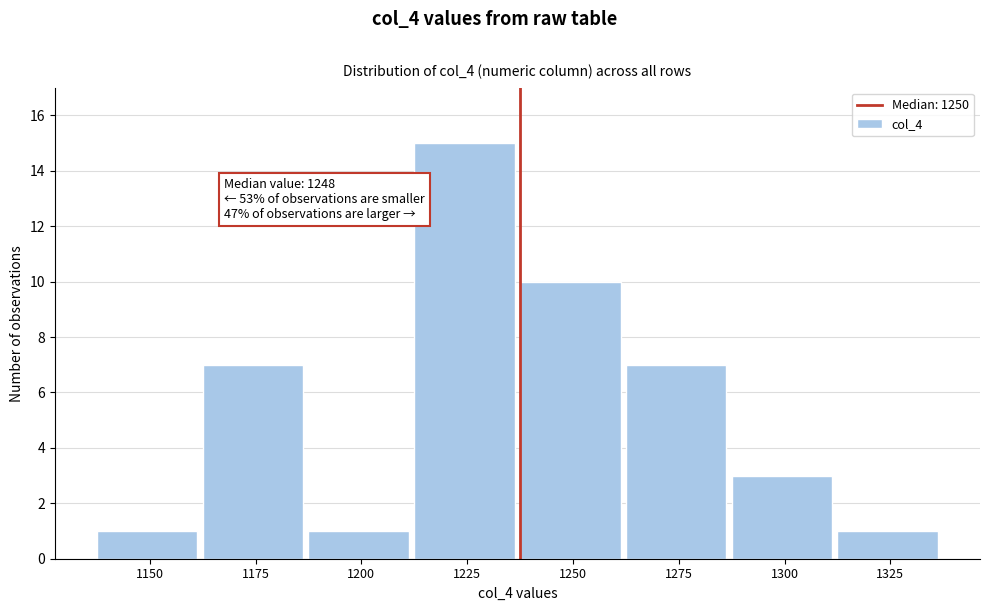

Reading left to right, transcribe all the data shown in this chart.

1150=1	1175=7	1200=1	1225=15	1250=10	1275=7	1300=3	1325=1